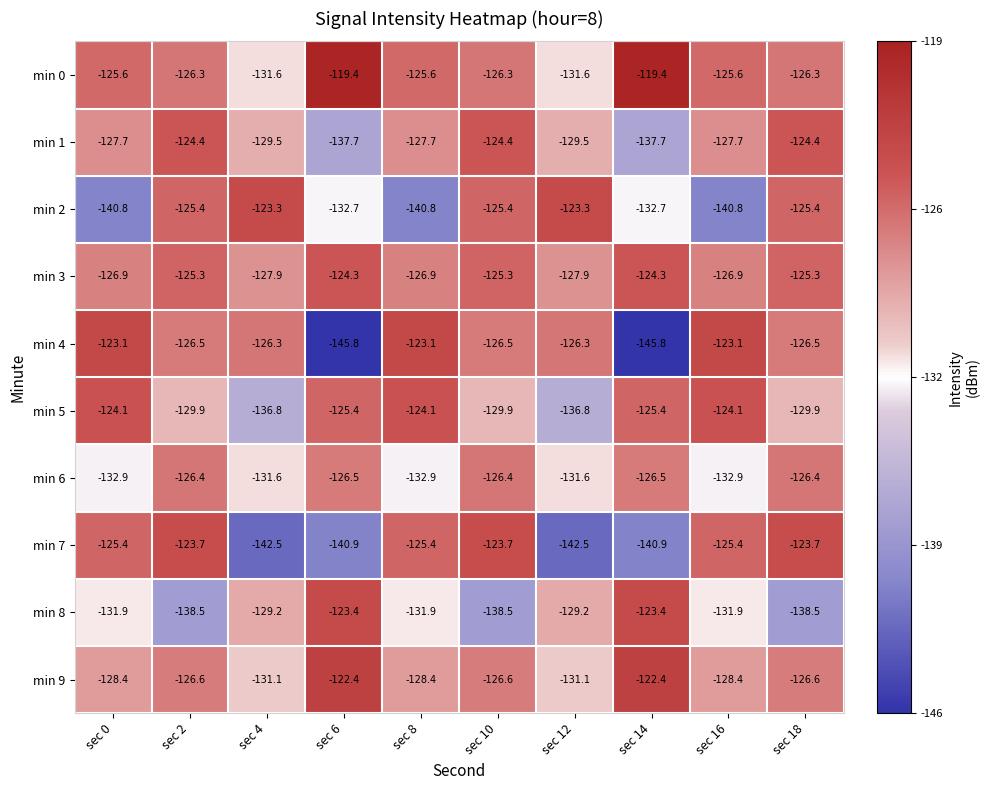

List the series in order of their peak value, highest first.

min 0, min 9, min 4, min 2, min 8, min 7, min 5, min 3, min 1, min 6